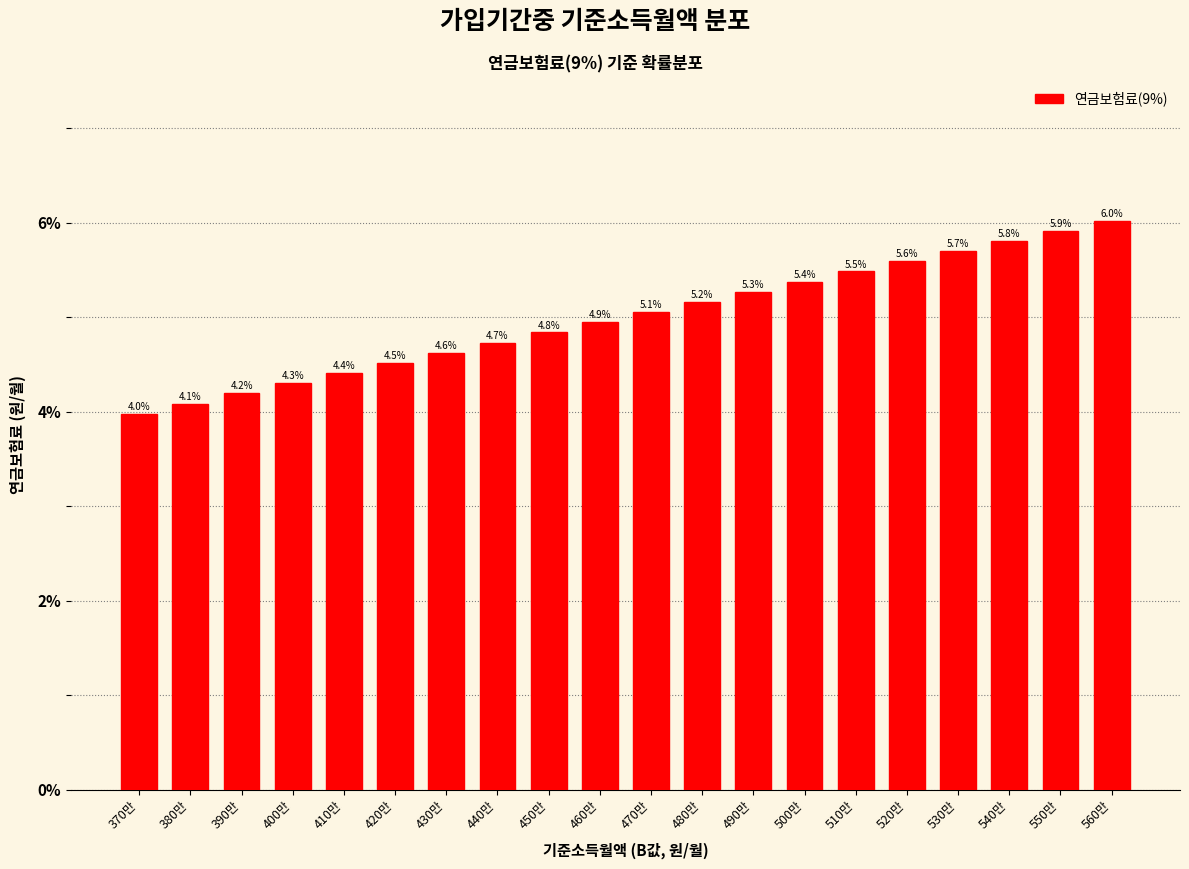

Reading right to left, list all the values displayed in this chart.

560만=6.0	550만=5.9	540만=5.8	530만=5.7	520만=5.6	510만=5.5	500만=5.4	490만=5.3	480만=5.2	470만=5.1	460만=4.9	450만=4.8	440만=4.7	430만=4.6	420만=4.5	410만=4.4	400만=4.3	390만=4.2	380만=4.1	370만=4.0